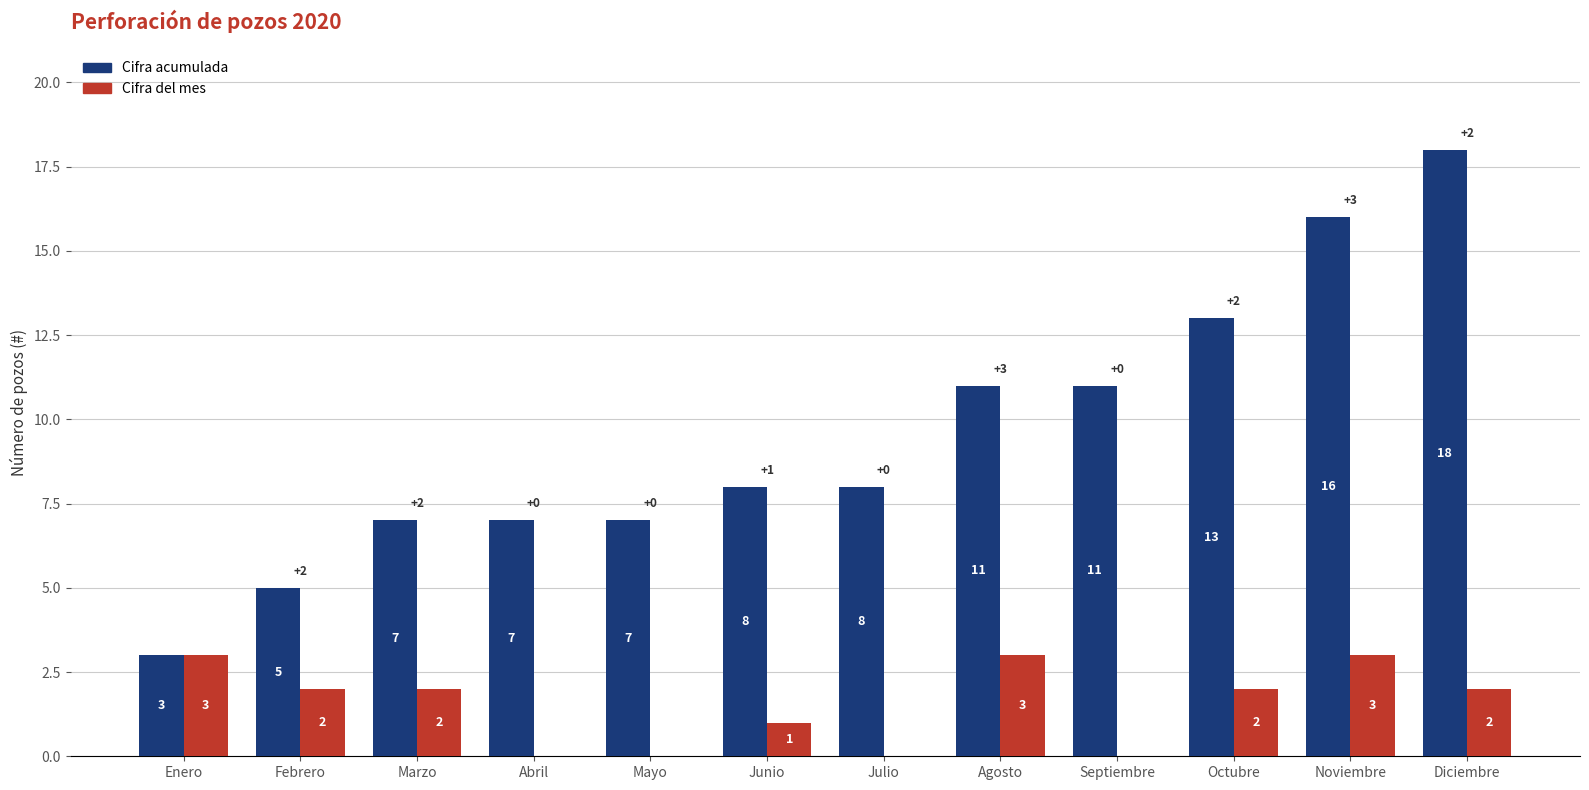

Between Febrero and Junio, which series saw the biggest shift?

Cifra acumulada